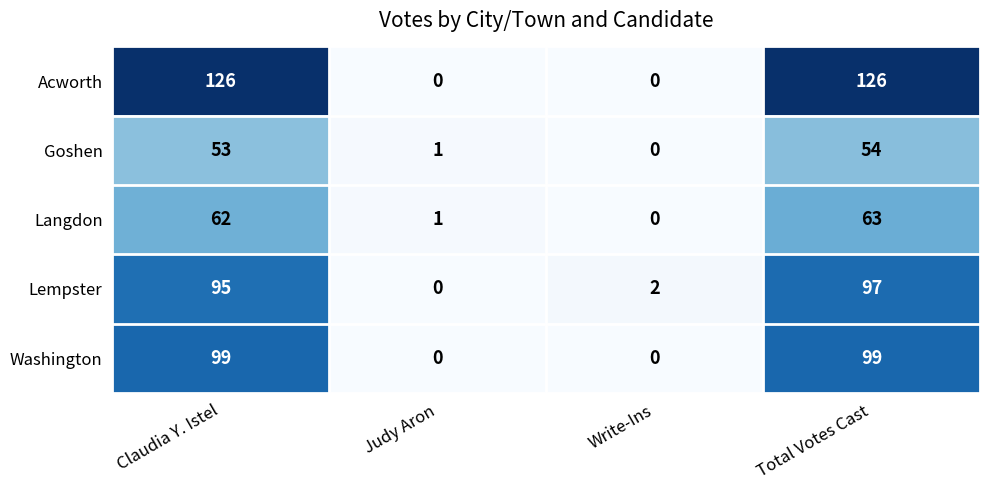

List the series in order of their peak value, lowest first.

Goshen, Langdon, Lempster, Washington, Acworth